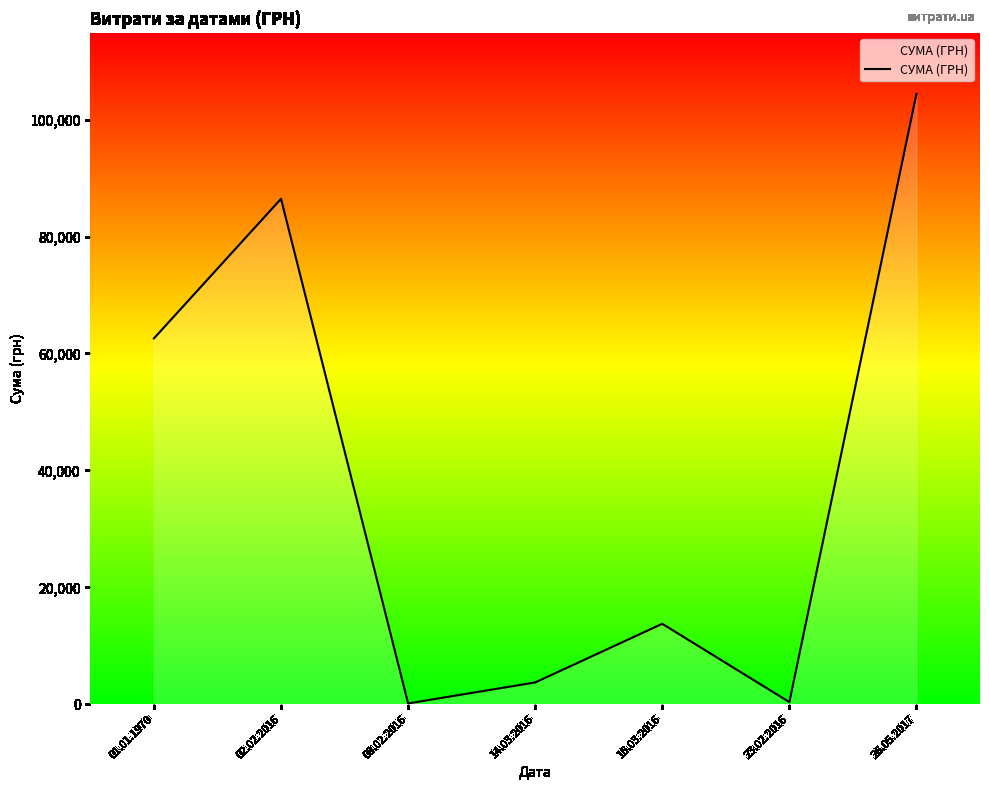

Which has a higher value, 01.01.1970 or 26.05.2017?

26.05.2017